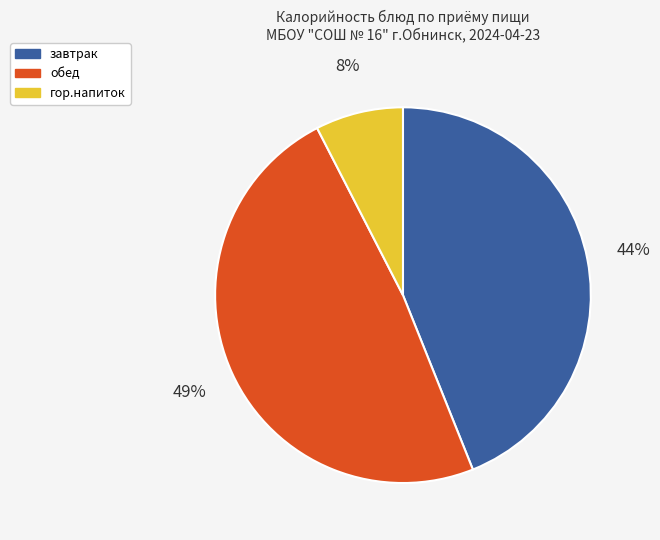

Between обед and завтрак, which is larger?

обед